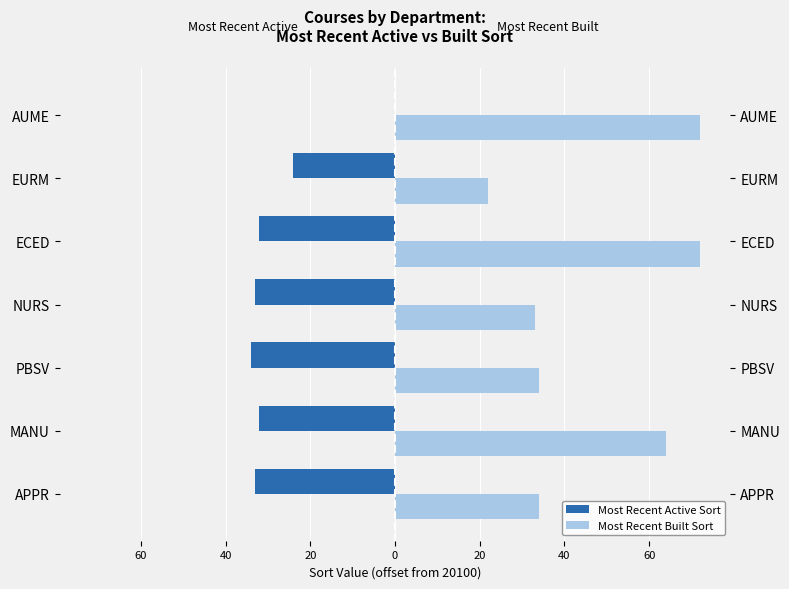

Between AUME and PBSV, which is larger?

AUME